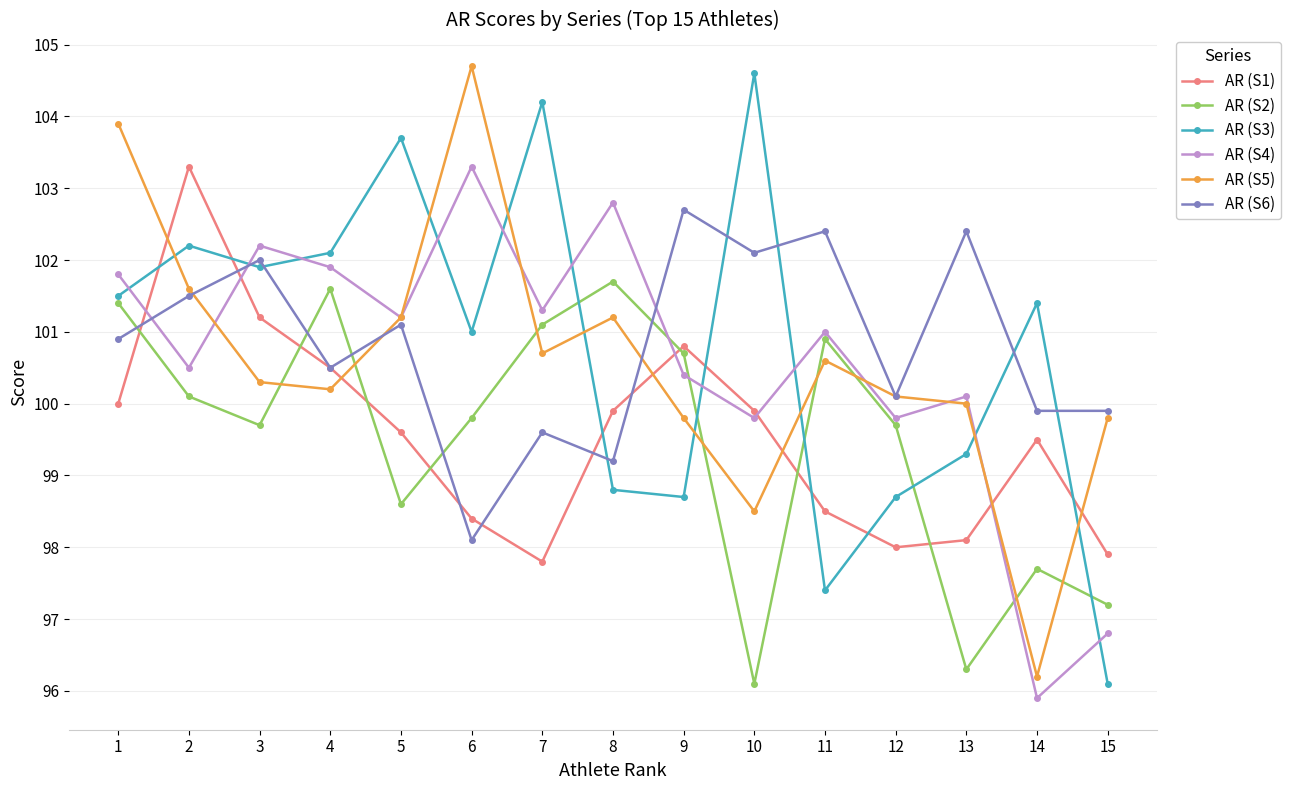

What is the value of the AR (S3) point at the 12th from the left?

98.7